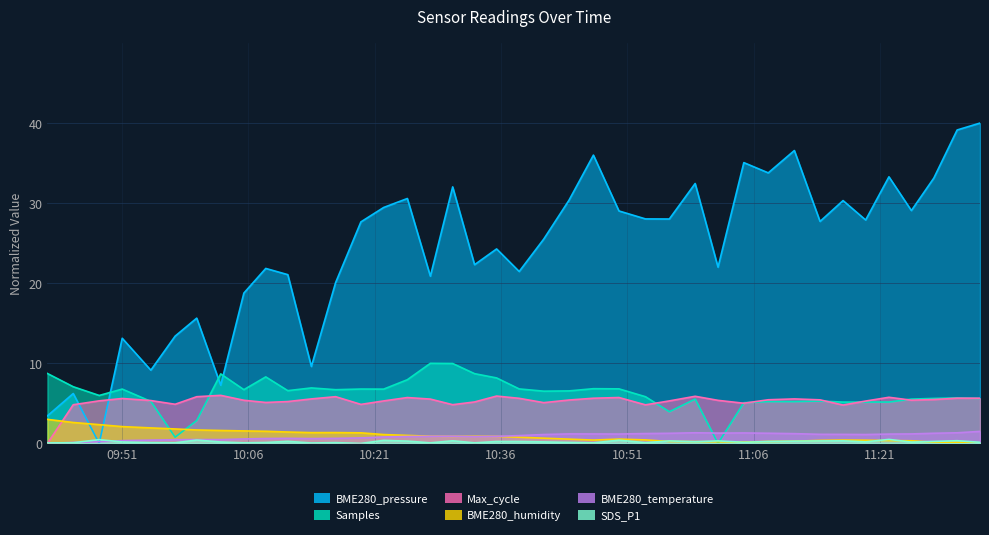

After their last crossing, which series has the higher values: Max_cycle or Samples?

Max_cycle